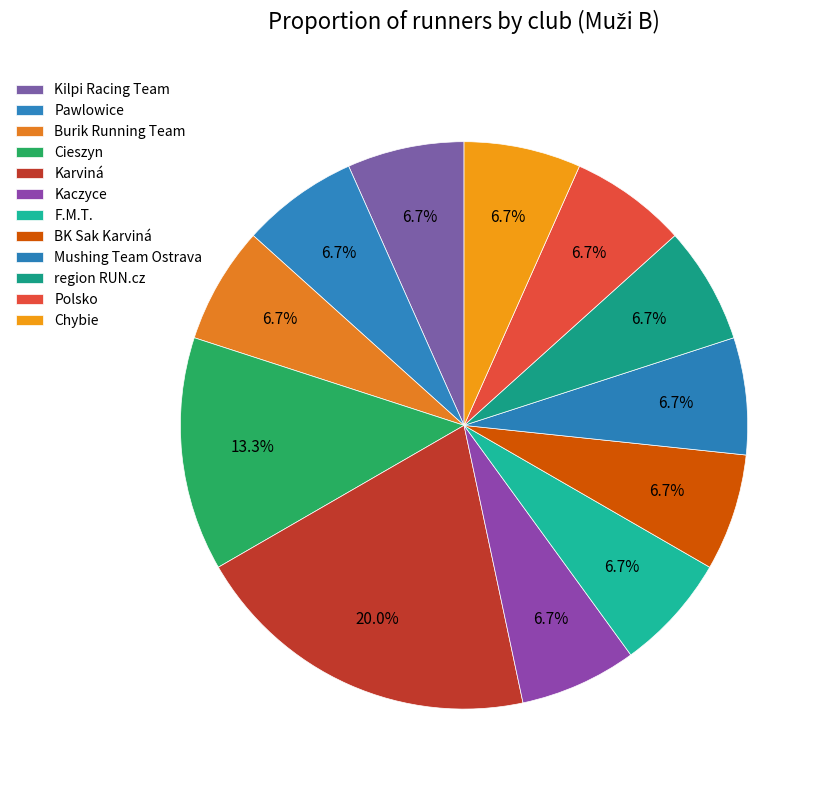

How many segments does this pie chart have?

12